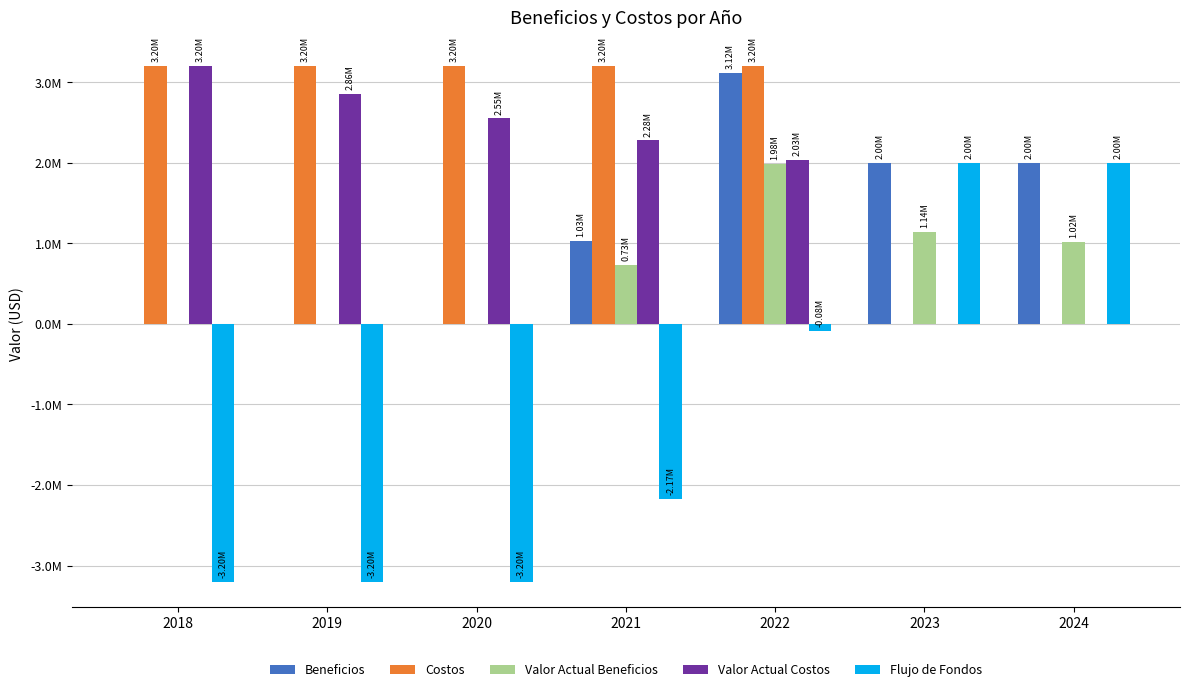

What is the highest value of the Valor Actual Costos series?

3200000.0